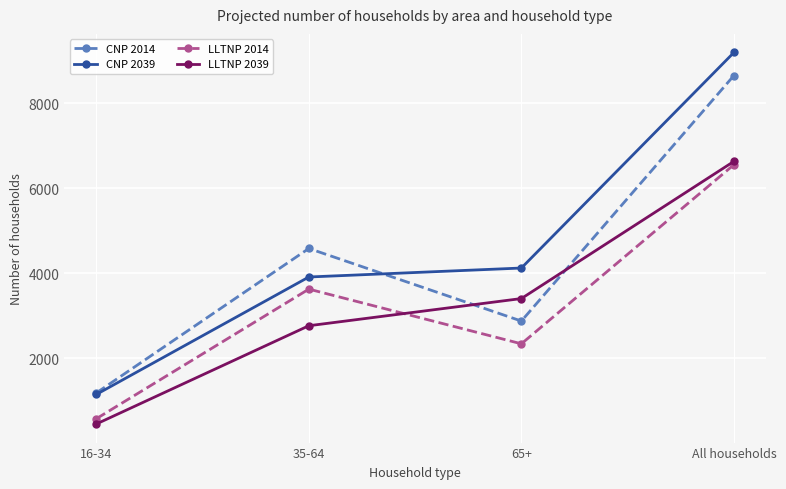

At how many categories does at least one series exceed 7514?

1